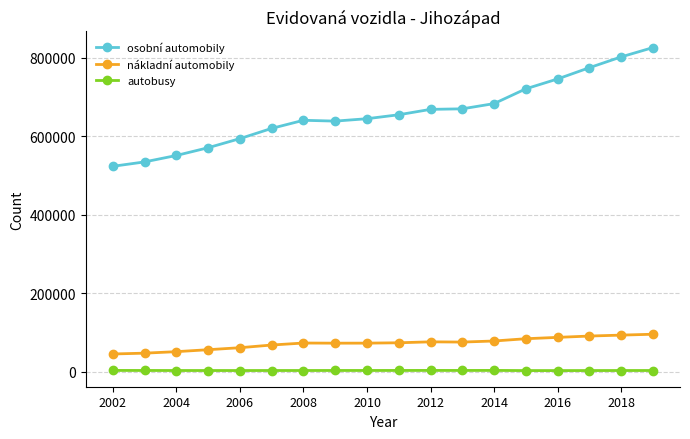

Which series has the largest total across all categories?

osobní automobily